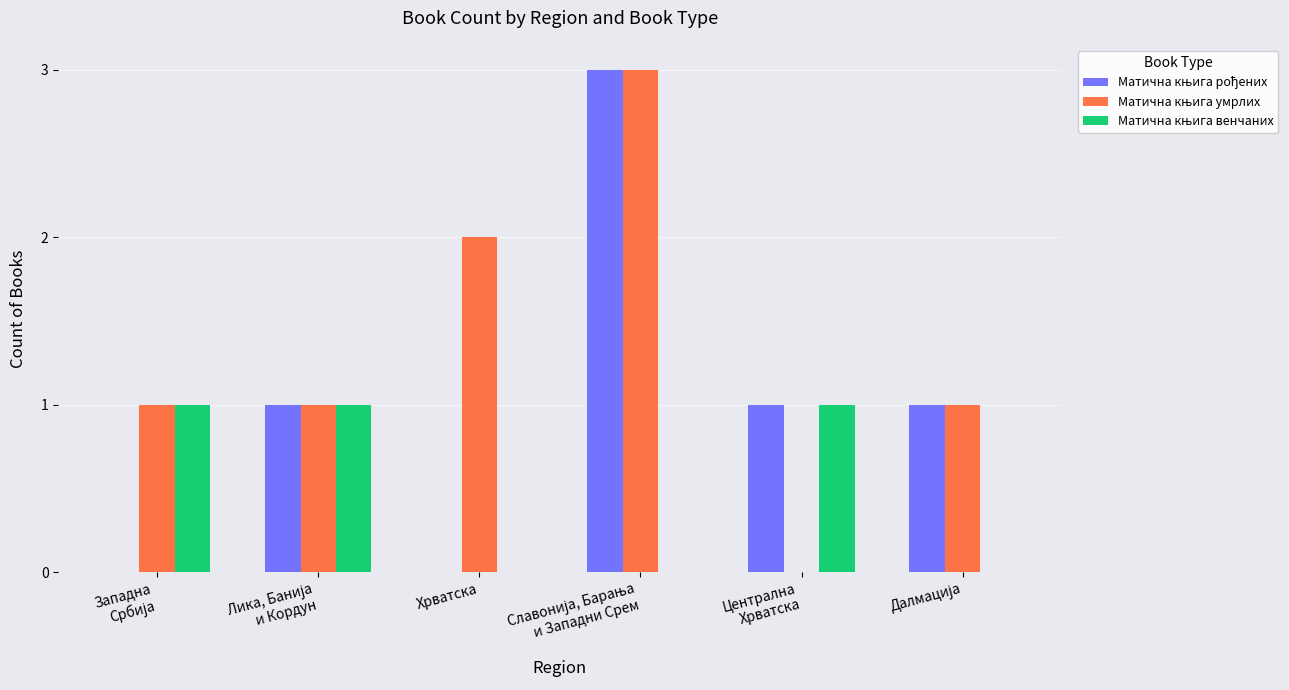

What is the label of the 4th bar from the right?

Хрватска